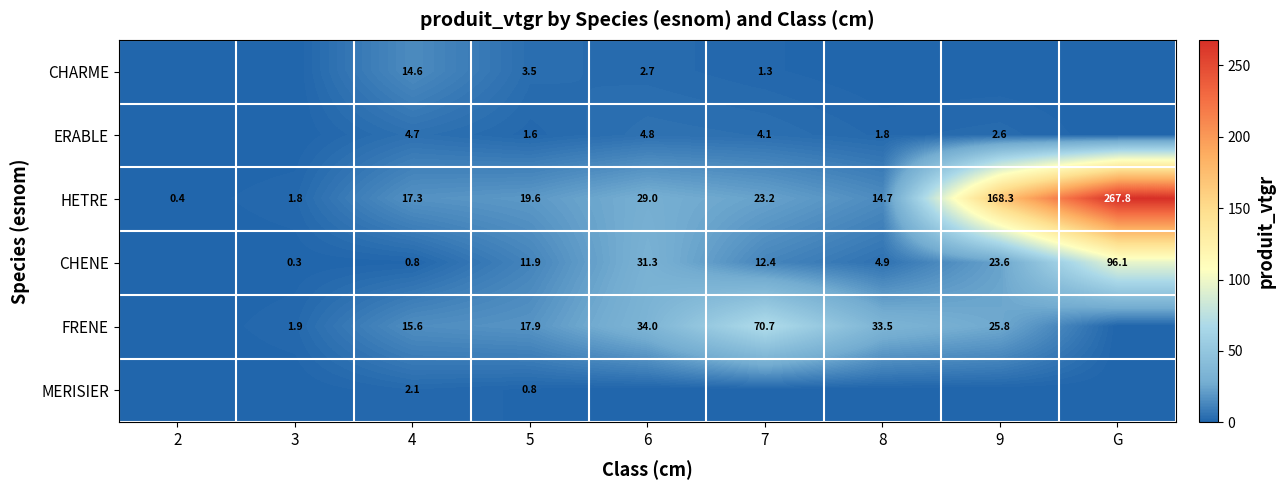

What is the approximate value of HETRE at 2?

0.4